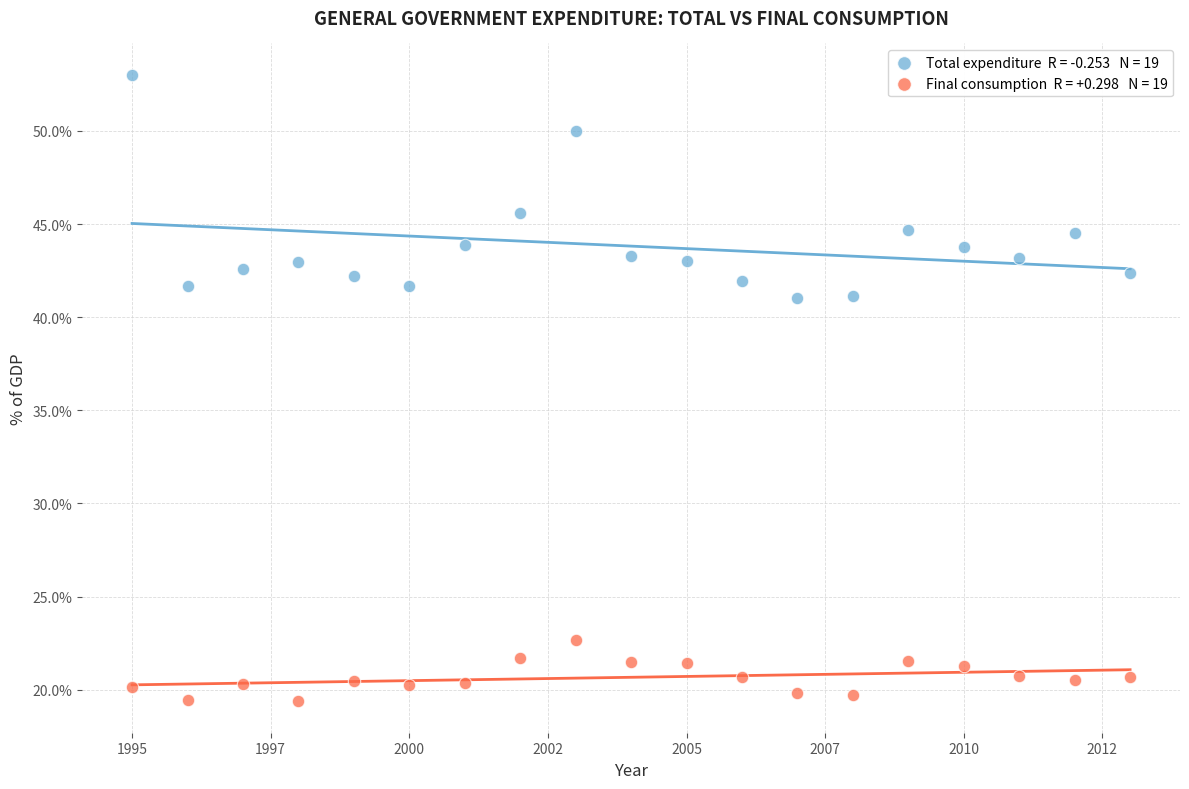

Across all data points, what is the range of X values (max minus min)?

18.0